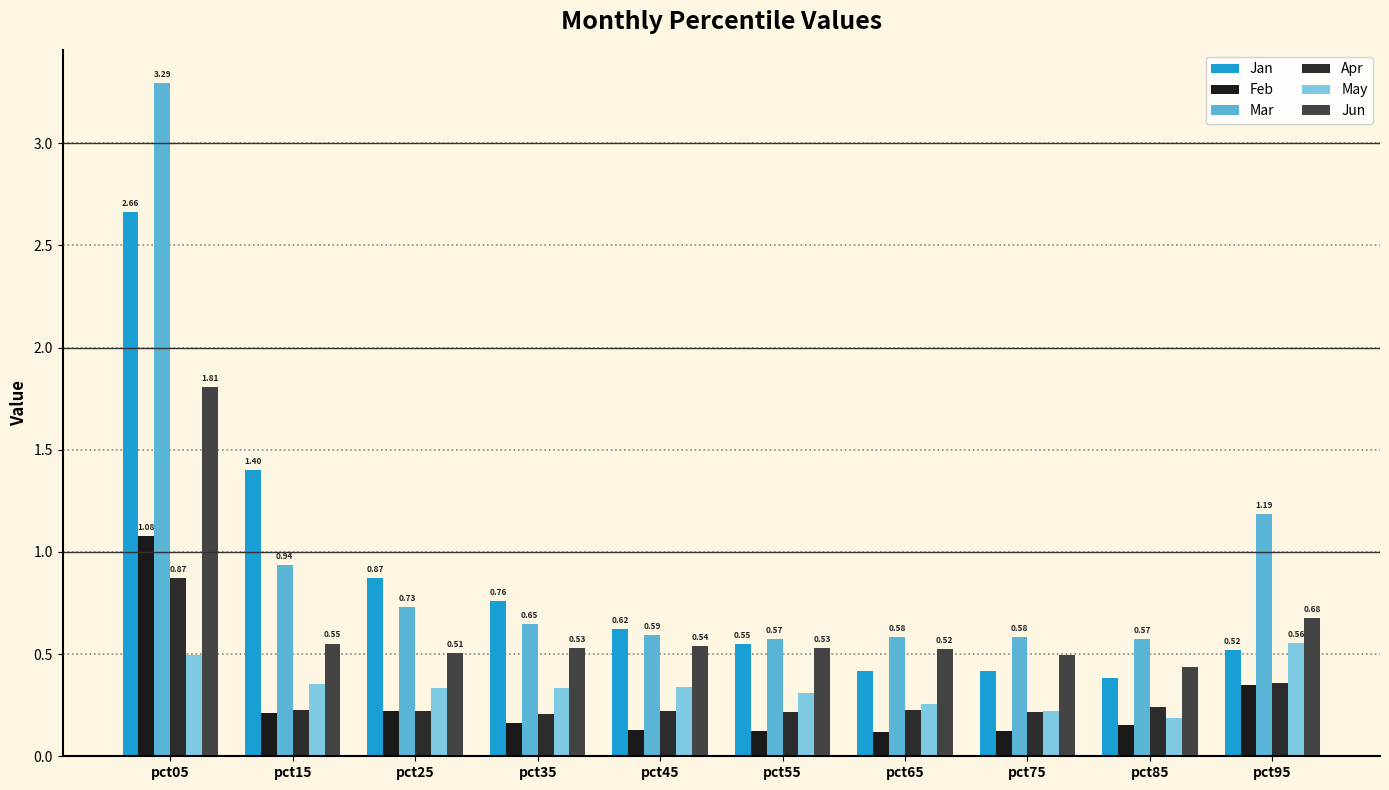

The Apr series shows 0.4 at pct95. True or false?

True